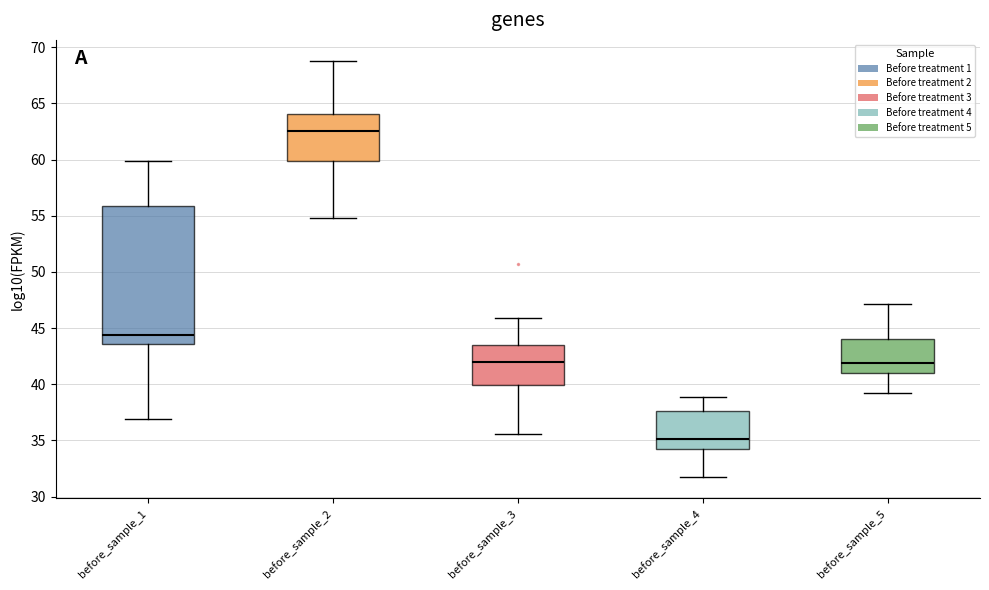

Reading left to right, transcribe this box plot: for each box, give where its median line is, the range the box spans, and where its two whiskers end, as read against the y-axis. The values are not printed on the chart, so give them approximately, as read against the axis.

before_sample_1: median 44.5, box 43.5 to 56.0, whiskers 37.0 to 60.0
before_sample_2: median 62.5, box 60.0 to 64.0, whiskers 55.0 to 69.0
before_sample_3: median 42.0, box 40.0 to 43.5, whiskers 35.5 to 46.0
before_sample_4: median 35.0, box 34.0 to 37.5, whiskers 31.5 to 39.0
before_sample_5: median 42.0, box 41.0 to 44.0, whiskers 39.0 to 47.0